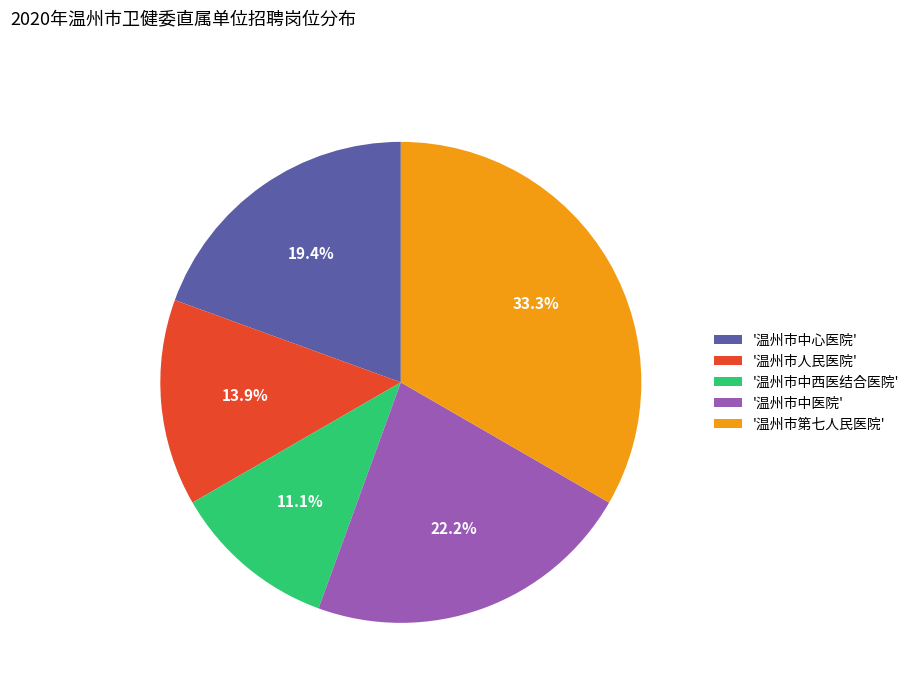

Is there any slice that represents more than half of the pie?

No